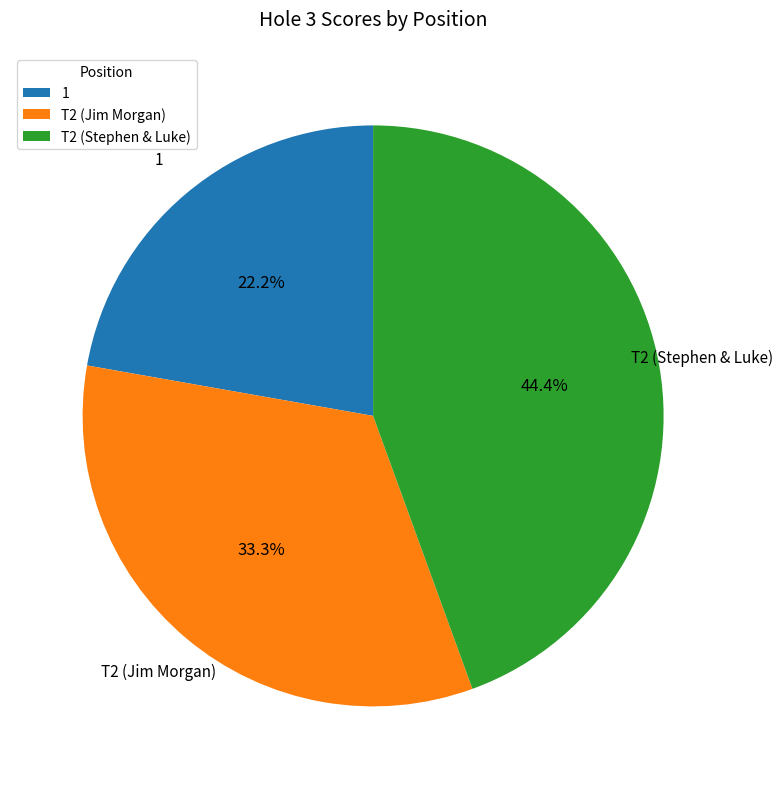

Is it true that T2 (Jim Morgan) is 33% of the pie?

True